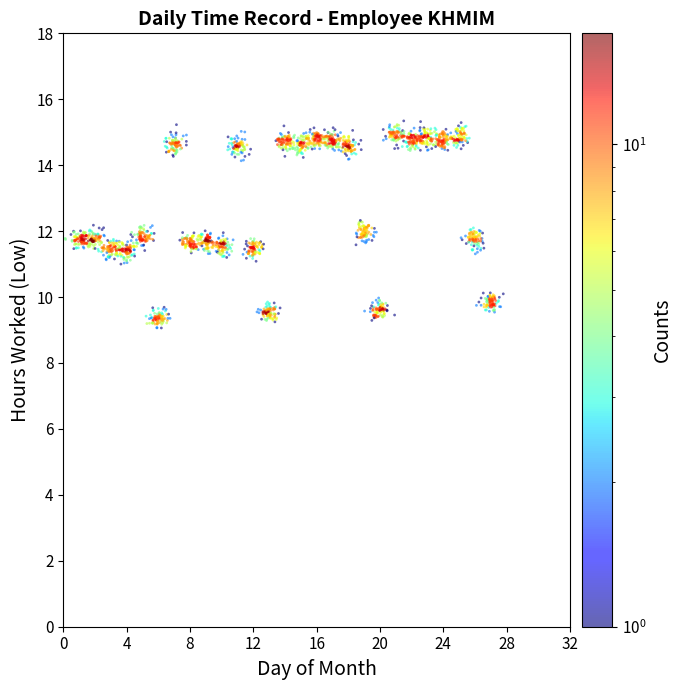

What is the range of X values (max minus min)?

27.7